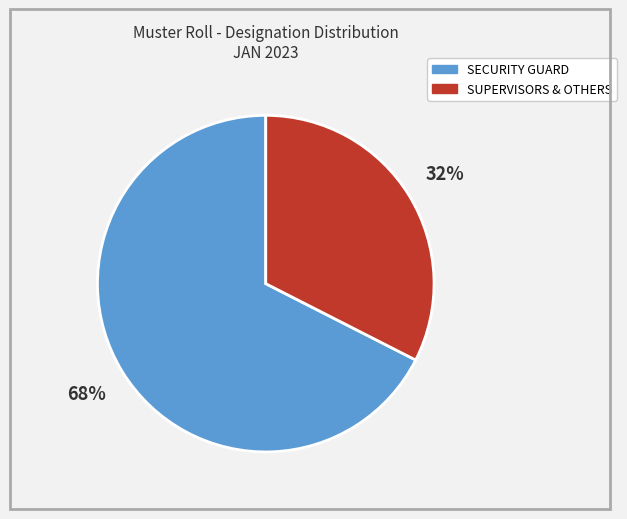

Count the number of slices in the pie.

2